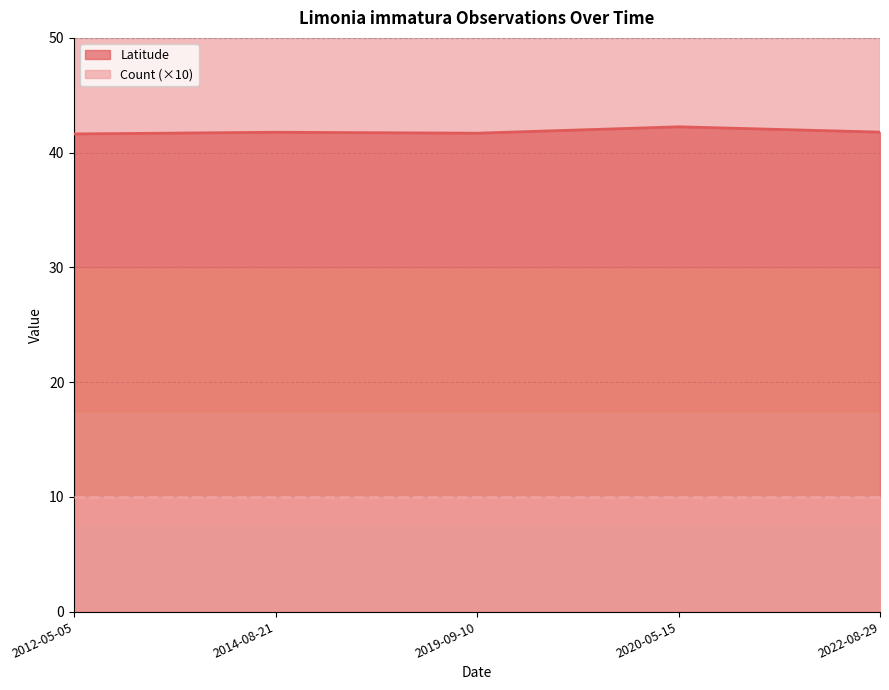

Rank the categories by value from highest to lowest.

2020-05-15, 2022-08-29, 2014-08-21, 2019-09-10, 2012-05-05